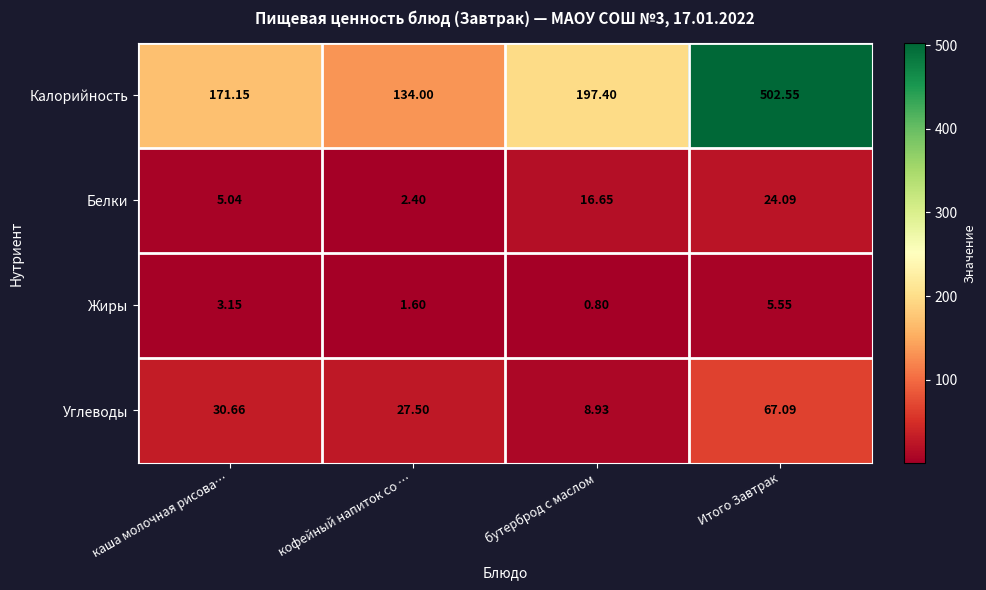

Between бутерброд с маслом and Итого Завтрак, which series saw the biggest shift?

Калорийность